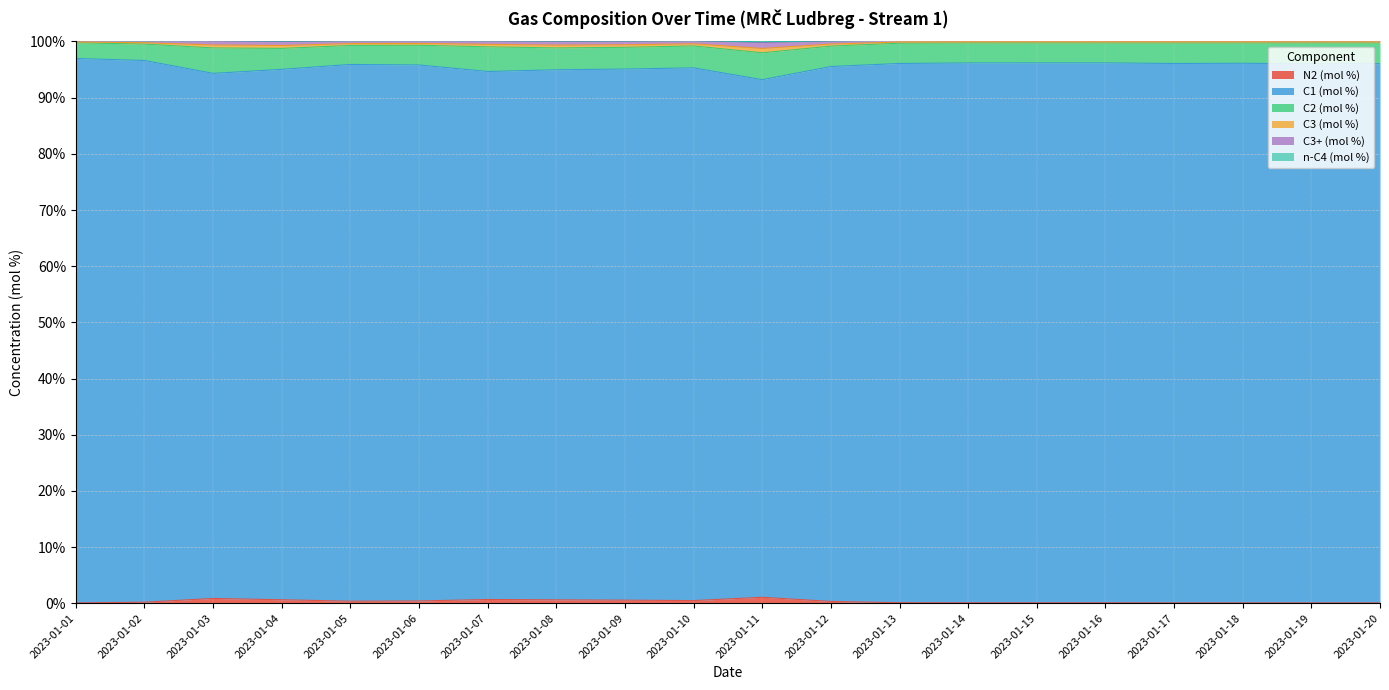

How many values in the C3+ (mol %) series exceed 99?

19